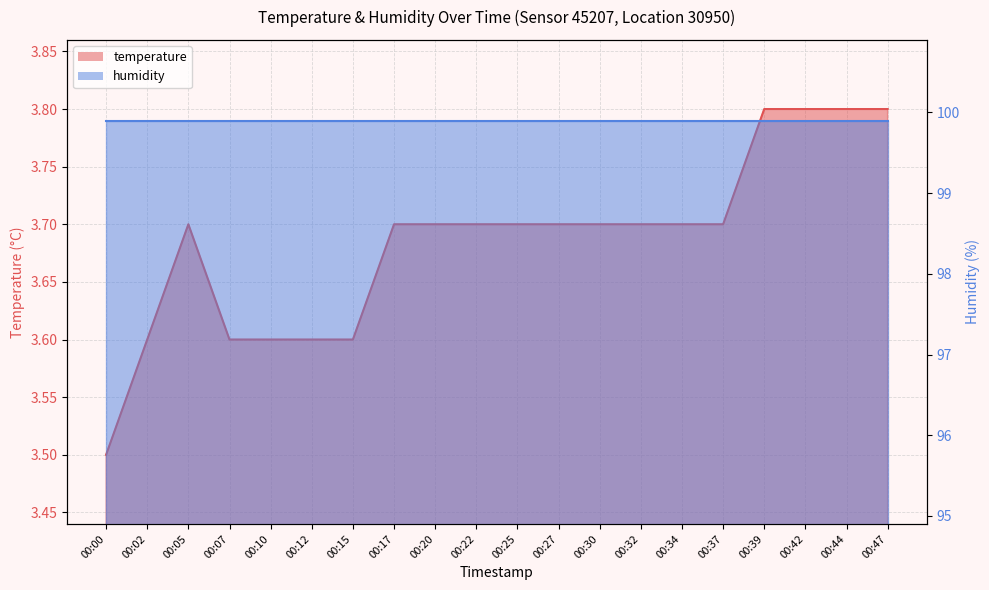

Rank the categories by value from lowest to highest.

00:00, 00:02, 00:07, 00:10, 00:12, 00:15, 00:05, 00:17, 00:20, 00:22, 00:25, 00:27, 00:30, 00:32, 00:34, 00:37, 00:39, 00:42, 00:44, 00:47